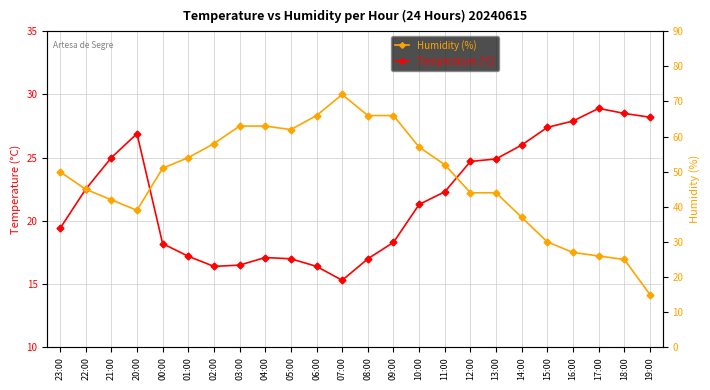

At which category is the sum across all series the highest?

07:00